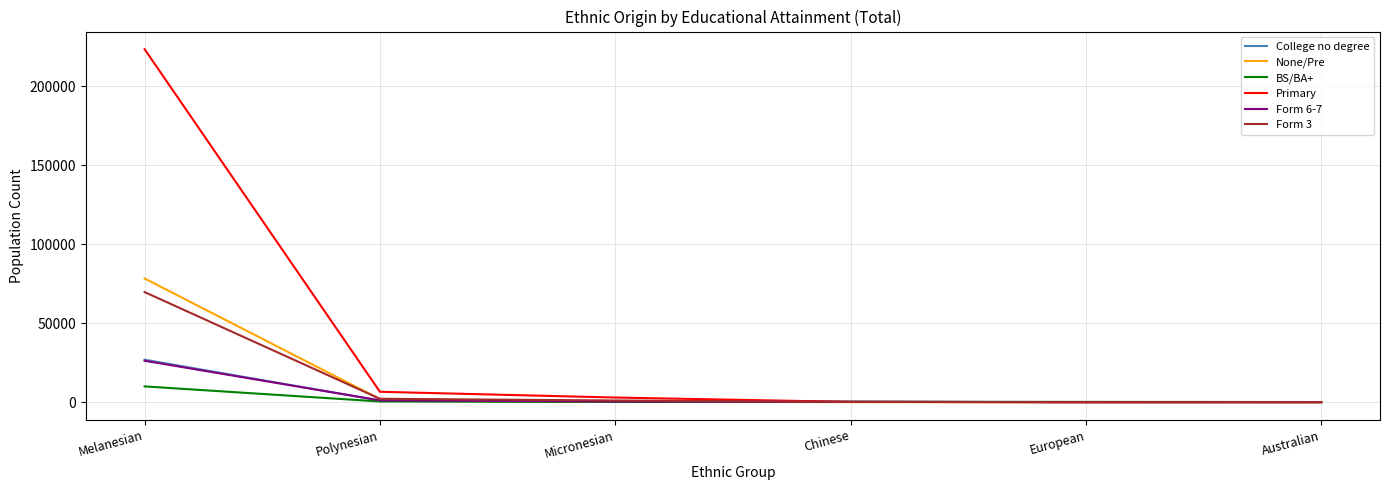

What is the average value of the None/Pre series?

13446